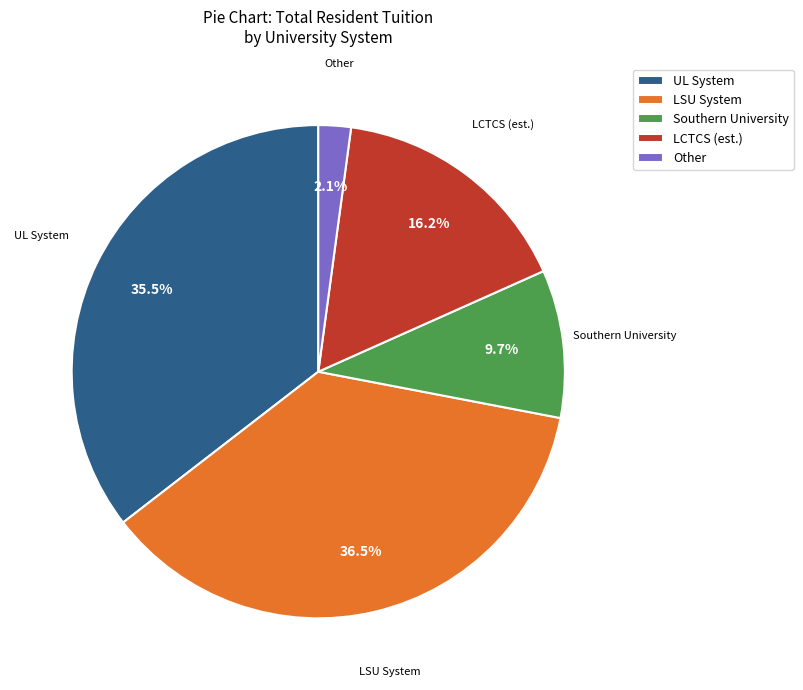

What is the total percentage of LCTCS (est.) and Other?

18.3%